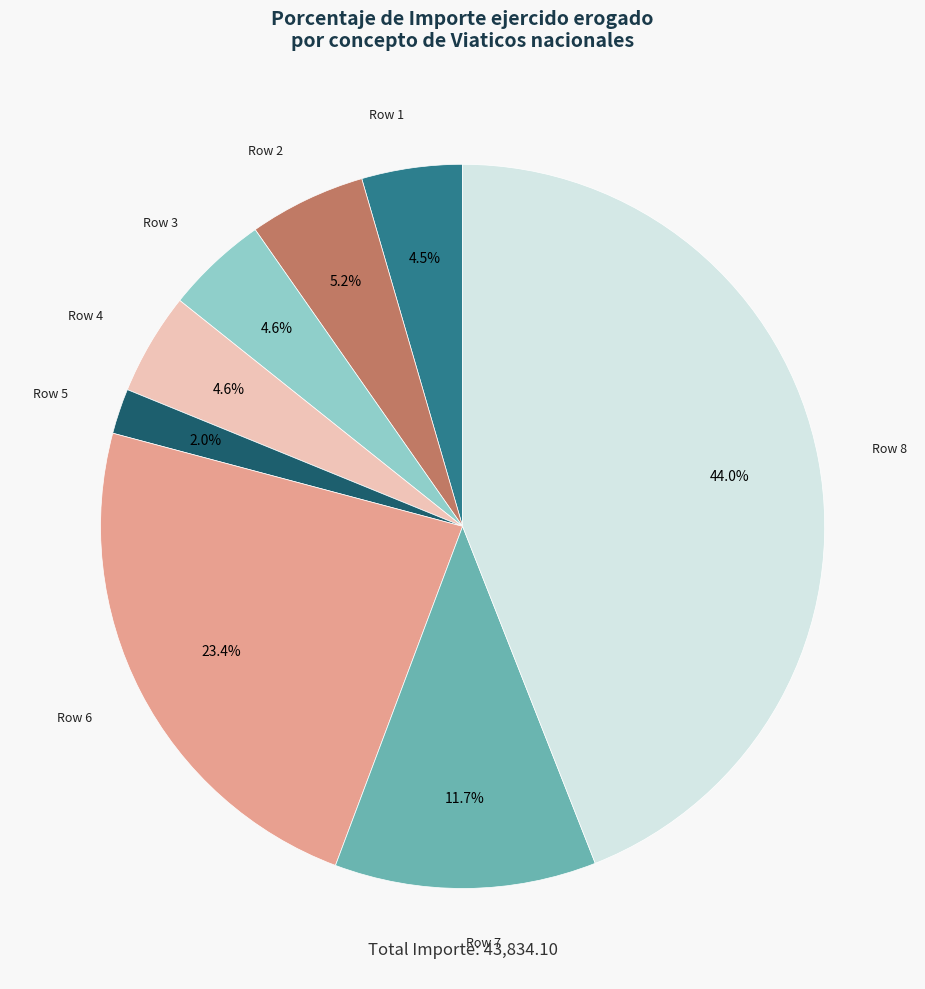

Which category has the biggest portion of the pie?

Row 8